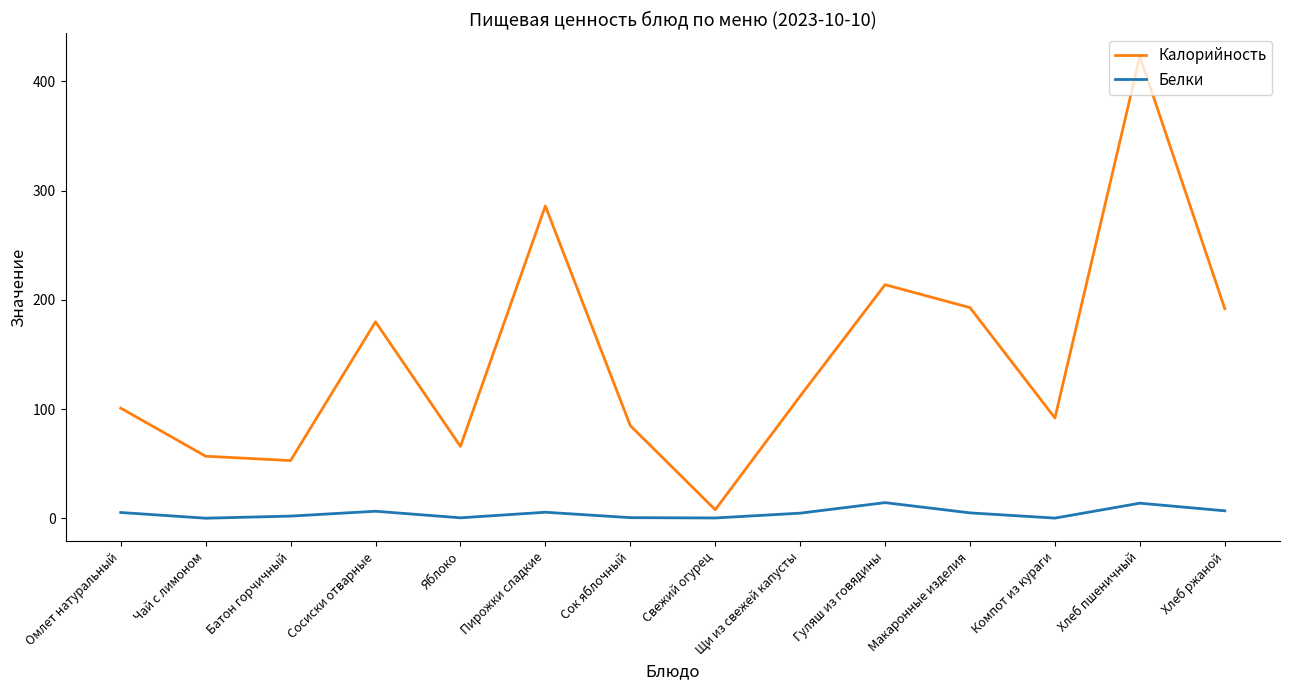

At which category is the sum across all series the highest?

Хлеб пшеничный